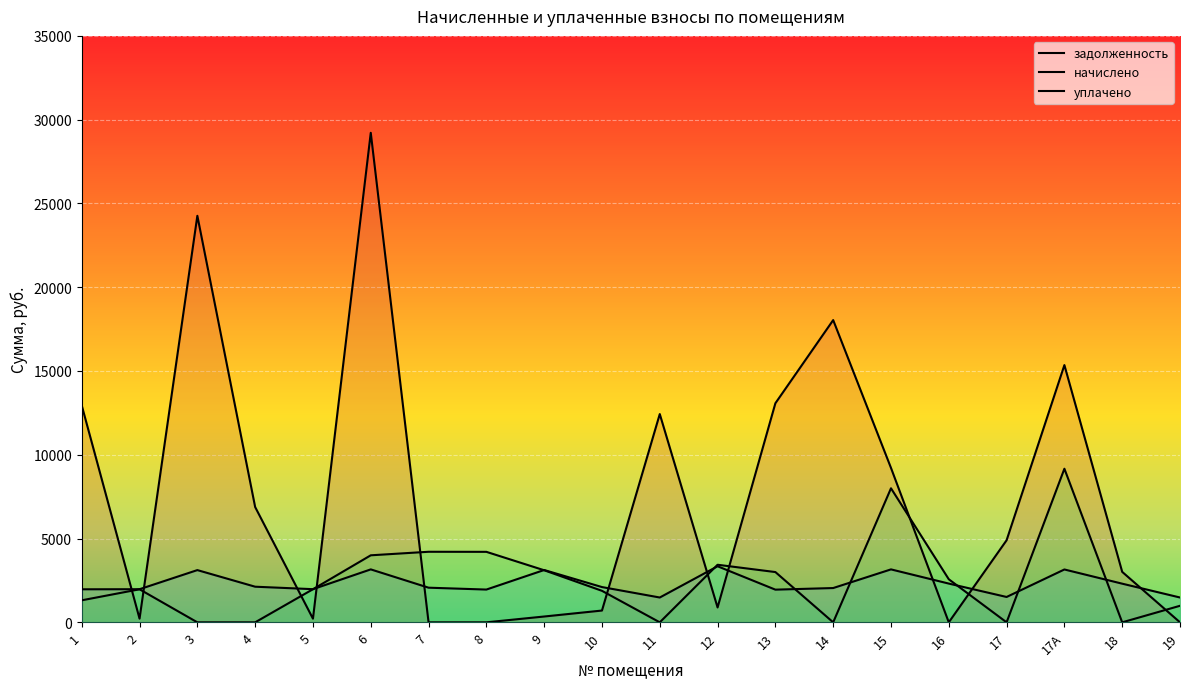

Where do уплачено and задолженность first cross each other?

1 and 2